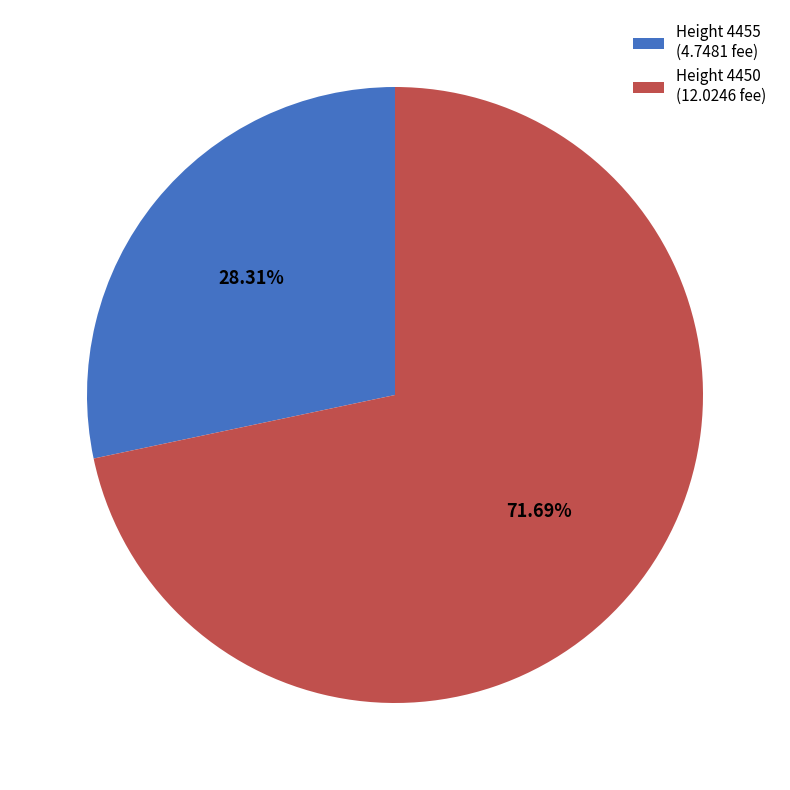

Combined, do Height 4450 (12.0246 fee) and Height 4455 (4.7481 fee) account for over 50%?

Yes